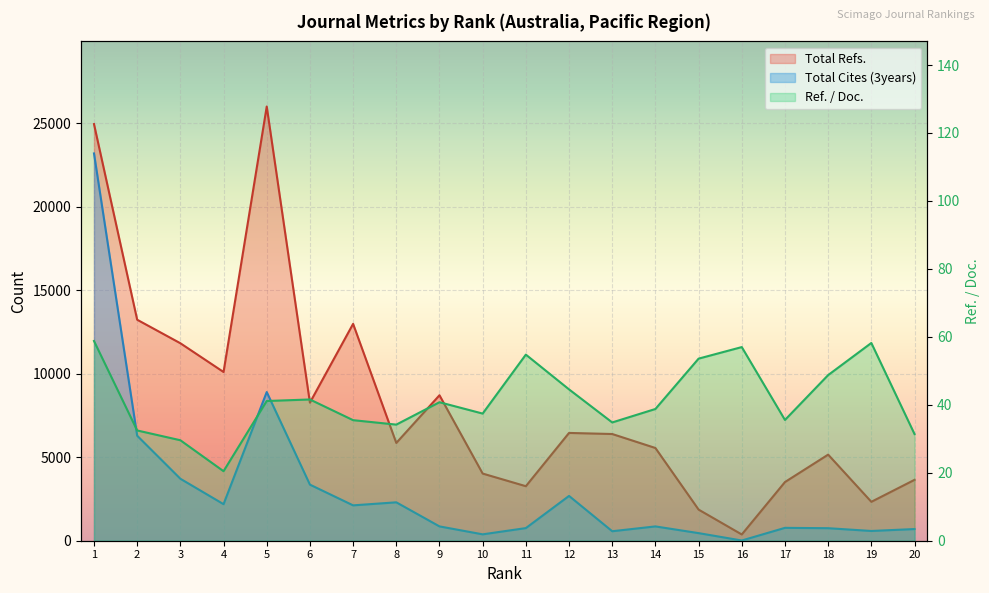

True or false: Total Cites (3years) has a value of 2300.0 at 8.

True